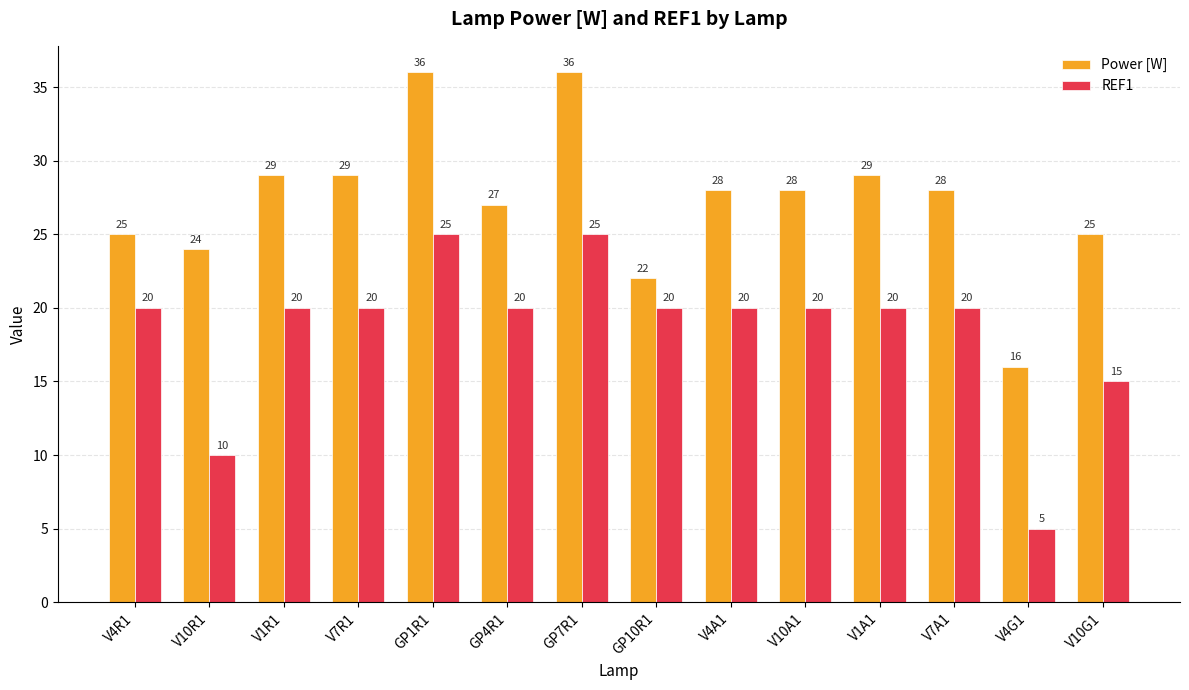

At which label does Power [W] first exceed 28?

V1R1